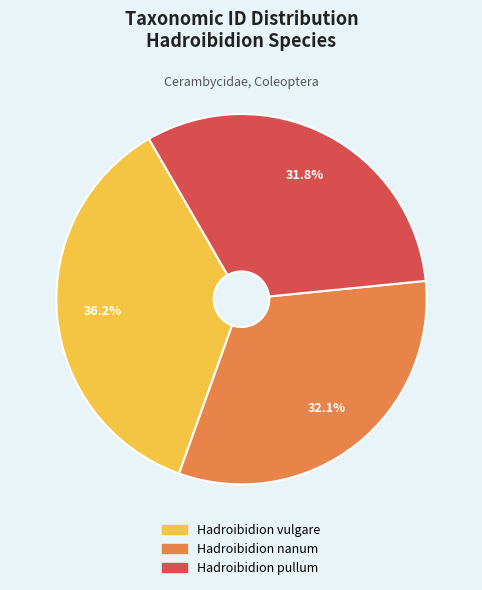

Approximately how many times larger is the value at Hadroibidion vulgare compared to Hadroibidion pullum?

1.1